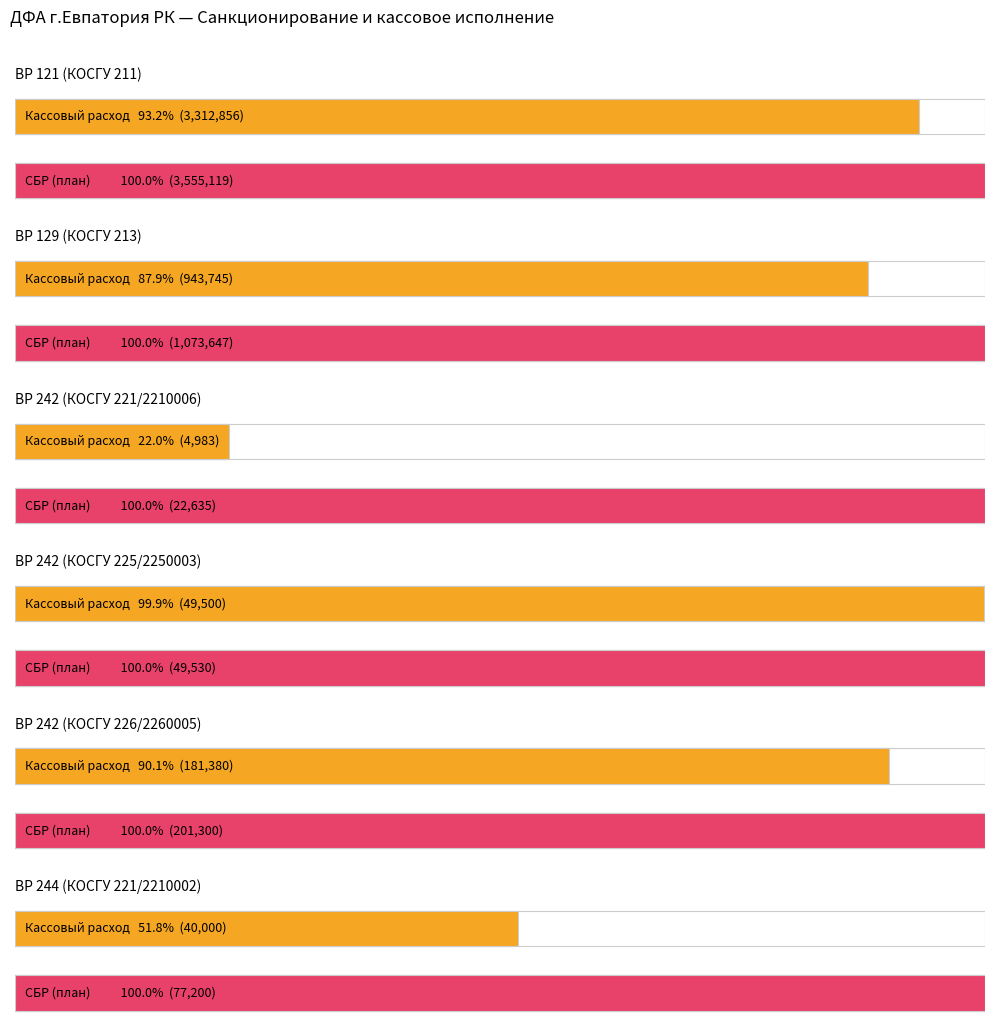

At how many categories does at least one series exceed 1298813?

1